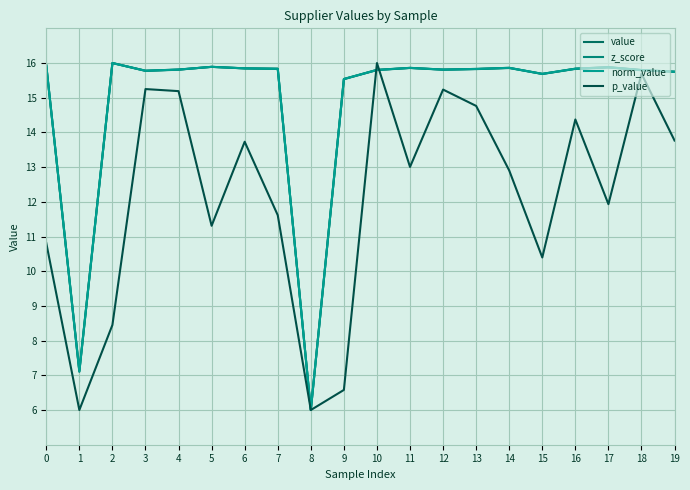

What is the total value across all series at 11?

60.6